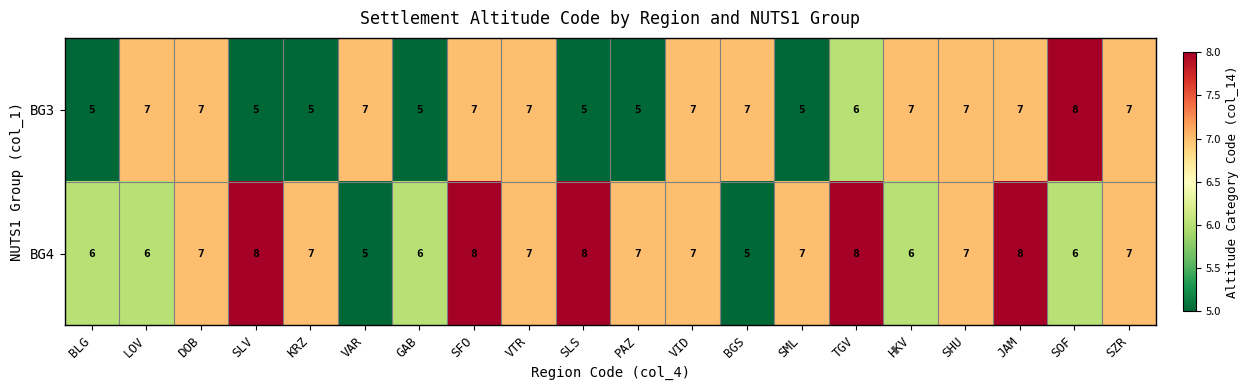

Between SLV and VAR, which series saw the biggest shift?

BG4